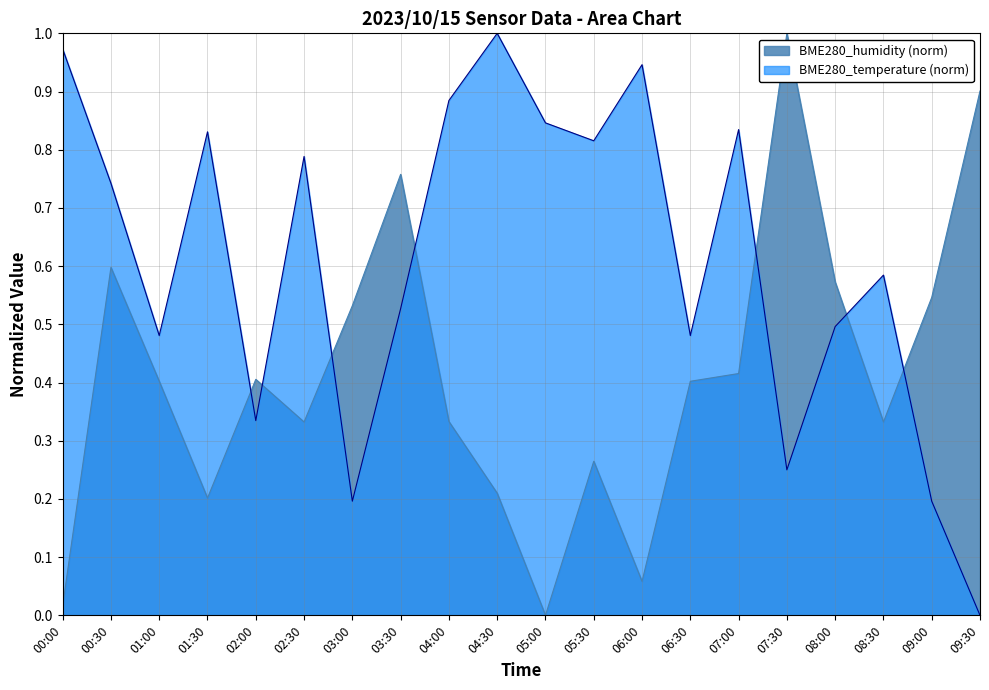

Reading left to right, extract all data points from this chart.

BME280_temperature: 00:00=1.0	00:30=0.7	01:00=0.5	01:30=0.8	02:00=0.3	02:30=0.8	03:00=0.2	03:30=0.5	04:00=0.9	04:30=1.0	05:00=0.8	05:30=0.8	06:00=0.9	06:30=0.5	07:00=0.8	07:30=0.3	08:00=0.5	08:30=0.6	09:00=0.2	09:30=0.0
BME280_humidity: 00:00=0.0	00:30=0.6	01:00=0.4	01:30=0.2	02:00=0.4	02:30=0.3	03:00=0.5	03:30=0.8	04:00=0.3	04:30=0.2	05:00=0.0	05:30=0.3	06:00=0.1	06:30=0.4	07:00=0.4	07:30=1.0	08:00=0.6	08:30=0.3	09:00=0.5	09:30=0.9